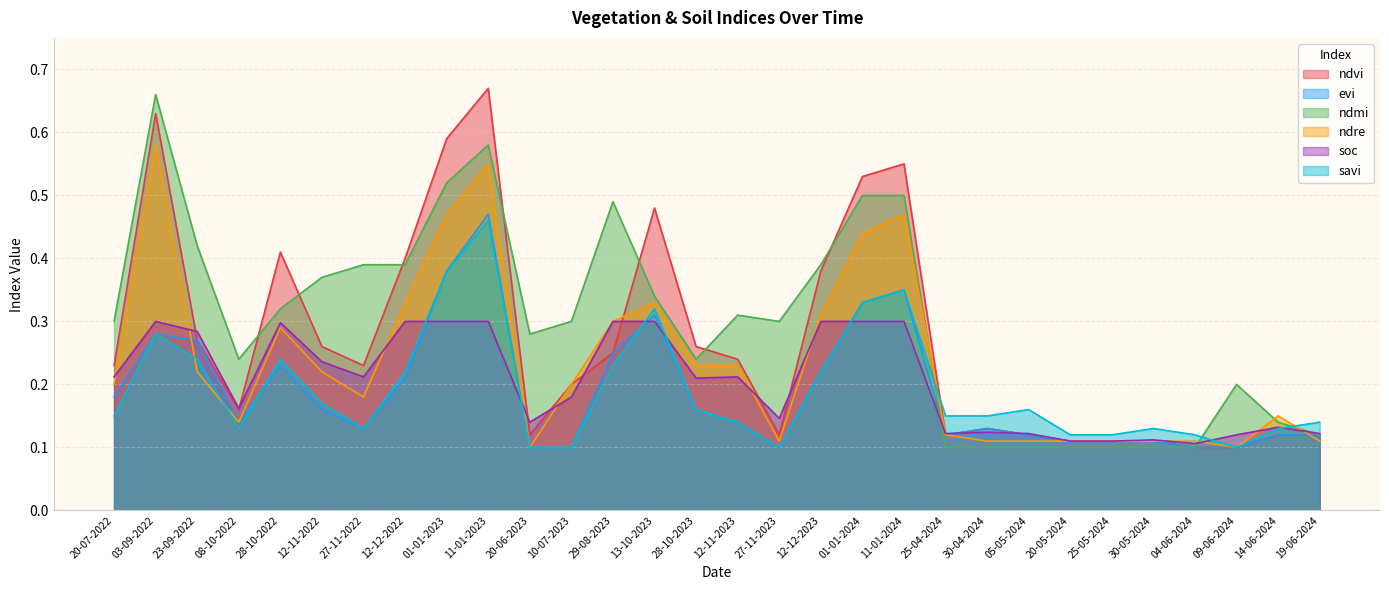

What is the total value across all series at 01-01-2024?

2.4